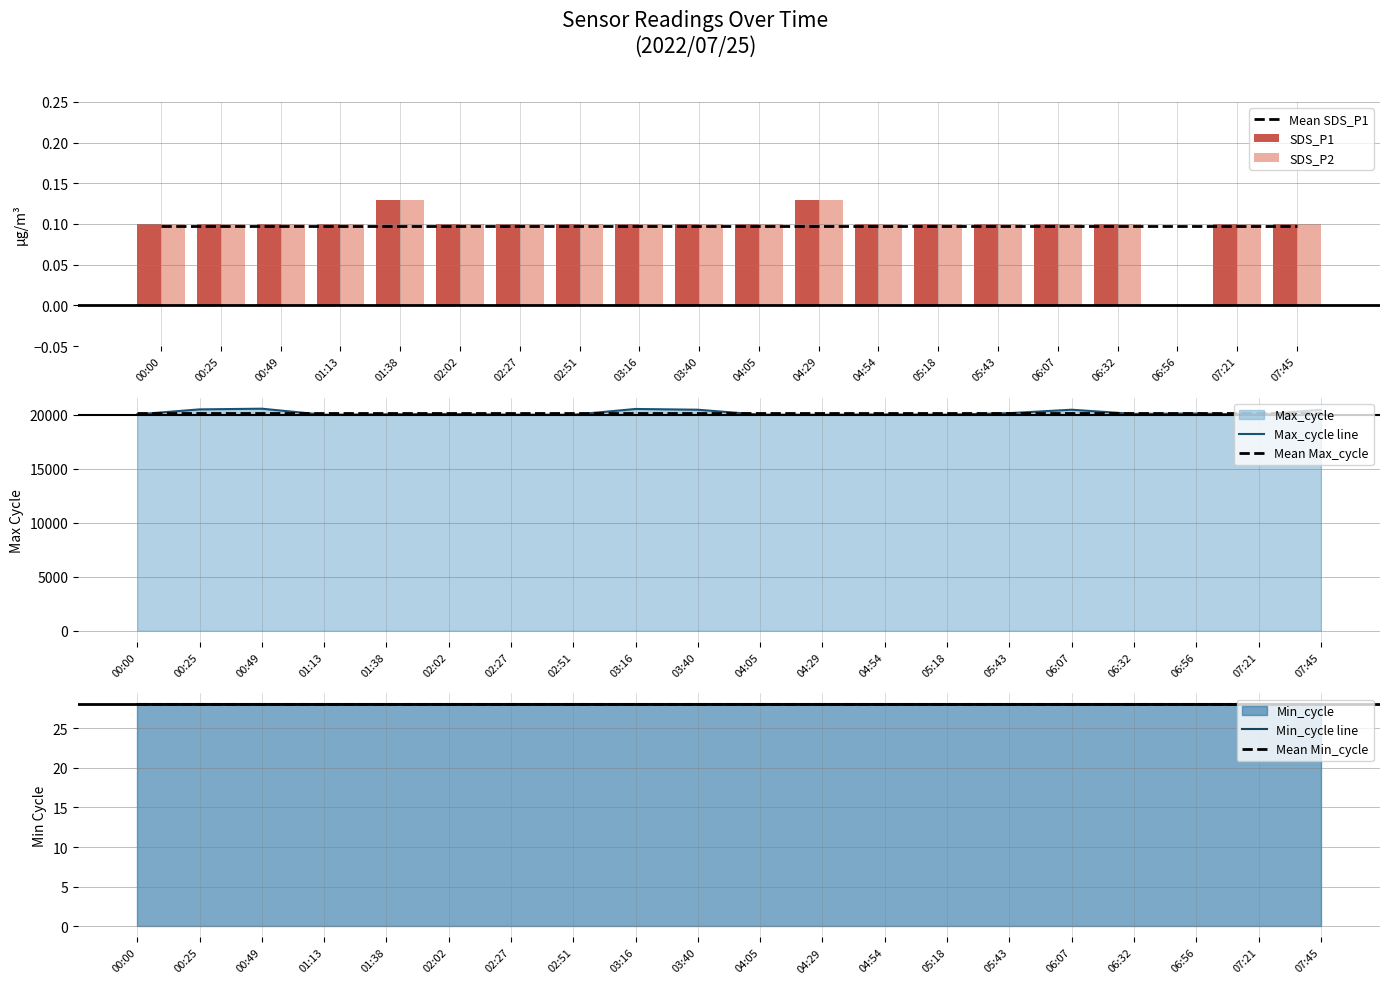

How many values in the Max_cycle series are below 20091?

10